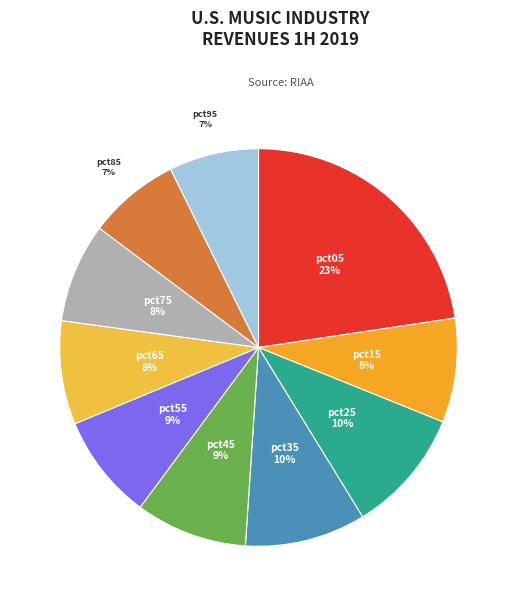

To the nearest percent, what is the combined percentage of pct35 and pct65?

18%